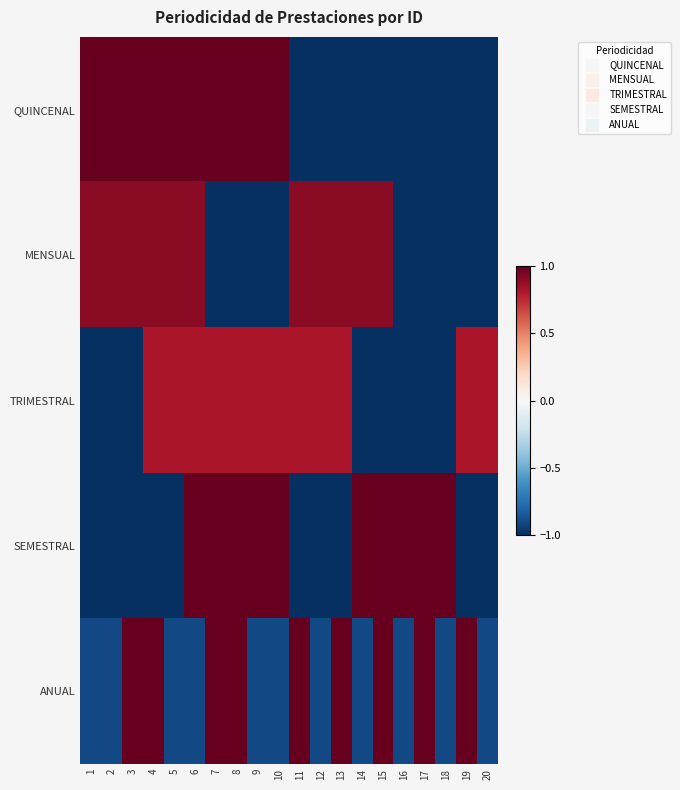

Reading left to right, transcribe all the data shown in this chart.

QUINCENAL: 1=1.0	2=1.0	3=1.0	4=1.0	5=1.0	6=1.0	7=1.0	8=1.0	9=1.0	10=1.0	11=-1.0	12=-1.0	13=-1.0	14=-1.0	15=-1.0	16=-1.0	17=-1.0	18=-1.0	19=-1.0	20=-1.0
MENSUAL: 1=0.9	2=0.9	3=0.9	4=0.9	5=0.9	6=0.9	7=-1.0	8=-1.0	9=-1.0	10=-1.0	11=0.9	12=0.9	13=0.9	14=0.9	15=0.9	16=-1.0	17=-1.0	18=-1.0	19=-1.0	20=-1.0
TRIMESTRAL: 1=-1.0	2=-1.0	3=-1.0	4=0.8	5=0.8	6=0.8	7=0.8	8=0.8	9=0.8	10=0.8	11=0.8	12=0.8	13=0.8	14=-1.0	15=-1.0	16=-1.0	17=-1.0	18=-1.0	19=0.8	20=0.8
SEMESTRAL: 1=-1.0	2=-1.0	3=-1.0	4=-1.0	5=-1.0	6=1.0	7=1.0	8=1.0	9=1.0	10=1.0	11=-1.0	12=-1.0	13=-1.0	14=1.0	15=1.0	16=1.0	17=1.0	18=1.0	19=-1.0	20=-1.0
ANUAL: 1=-0.9	2=-0.9	3=1.0	4=1.0	5=-0.9	6=-0.9	7=1.0	8=1.0	9=-0.9	10=-0.9	11=1.0	12=-0.9	13=1.0	14=-0.9	15=1.0	16=-0.9	17=1.0	18=-0.9	19=1.0	20=-0.9